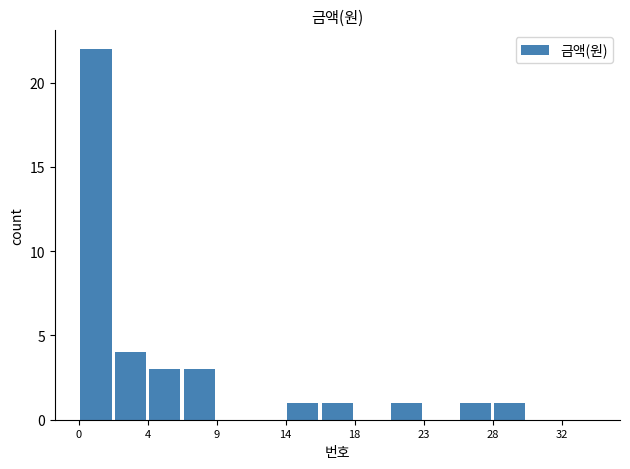

Are the bars horizontal?

No